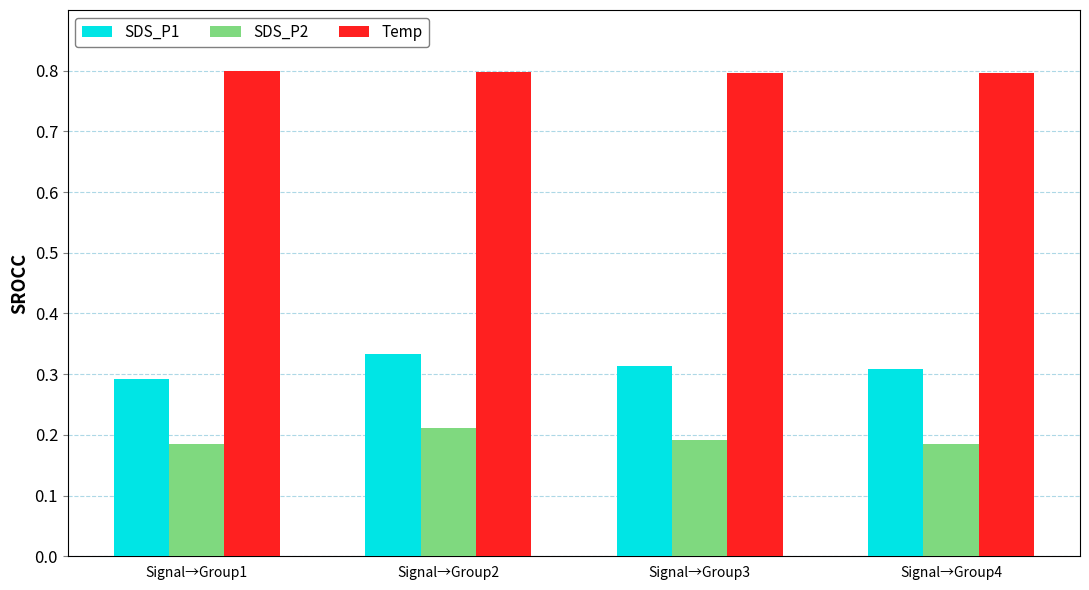

What is the total value across all series at Signal→Group4?

1.3